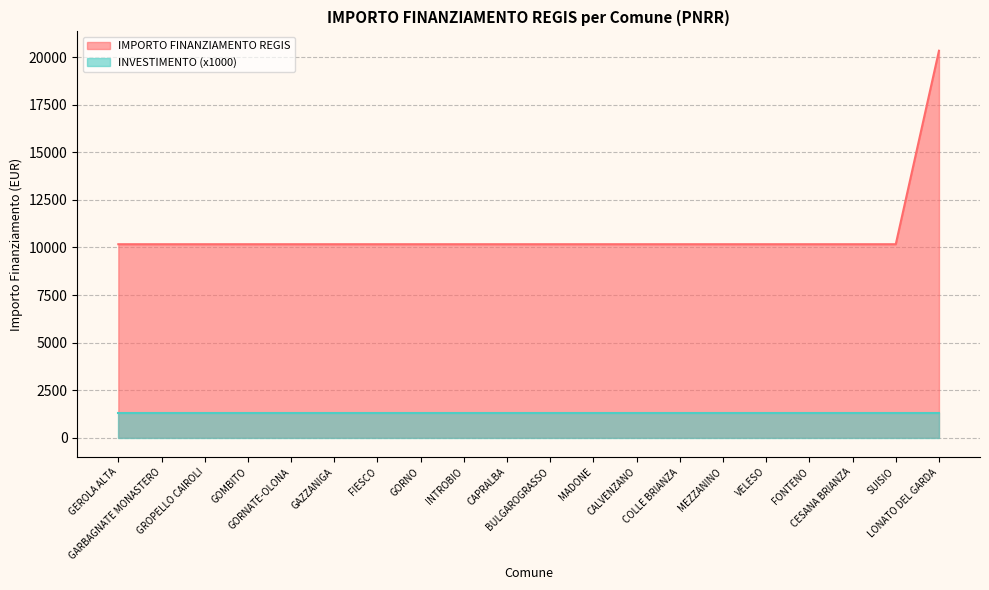

What is the difference between the maximum and second lowest values?

10172